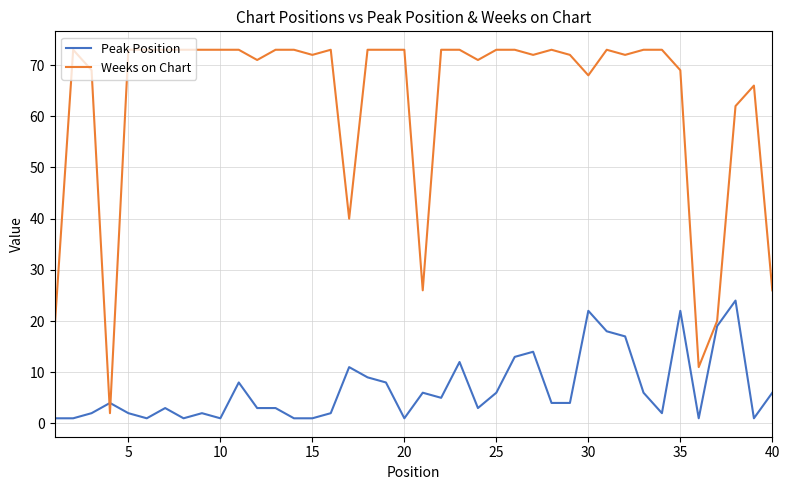

List the series in order of their peak value, highest first.

Weeks on Chart, Peak Position